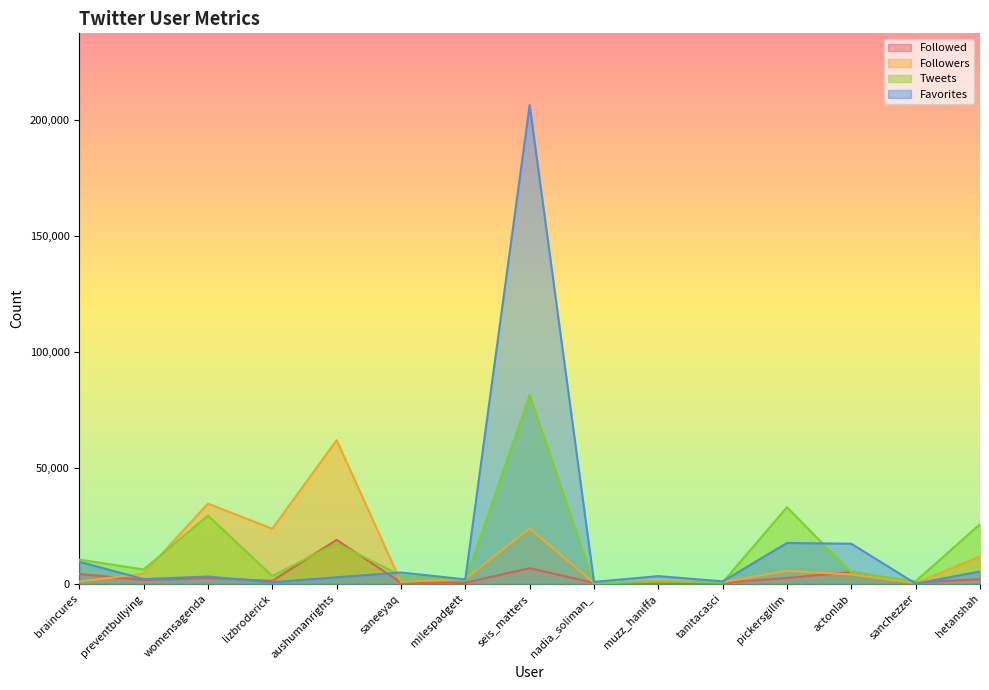

At which category does the chart reach its minimum across all series?

sanchezzer